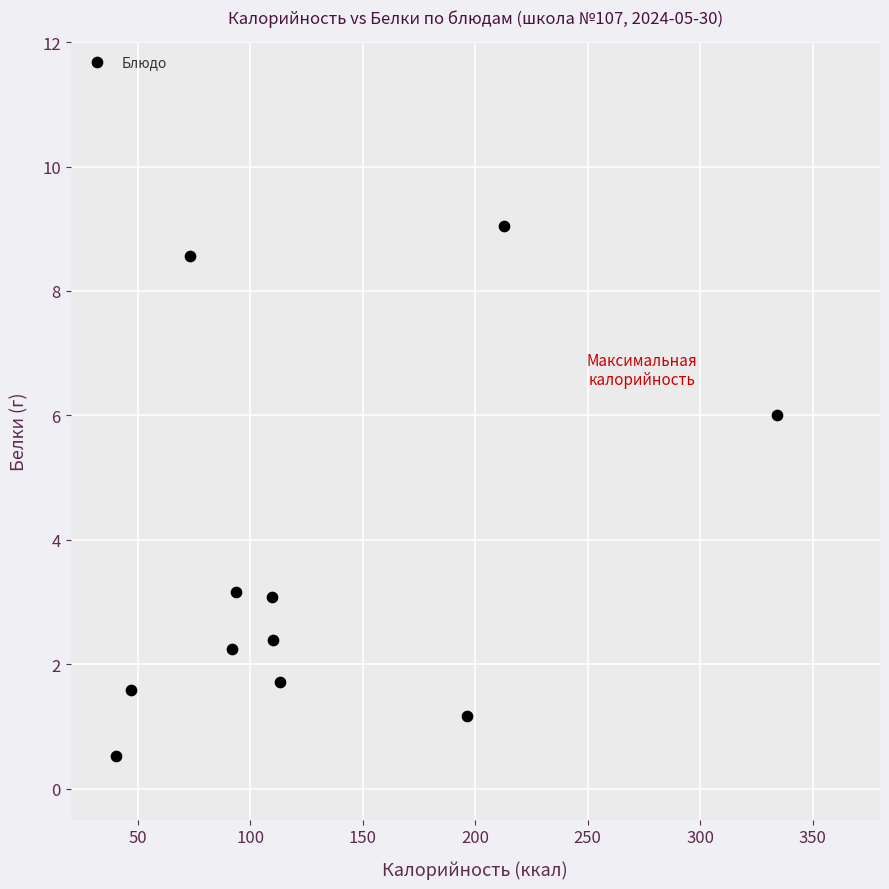

What is the average X value?

129.2